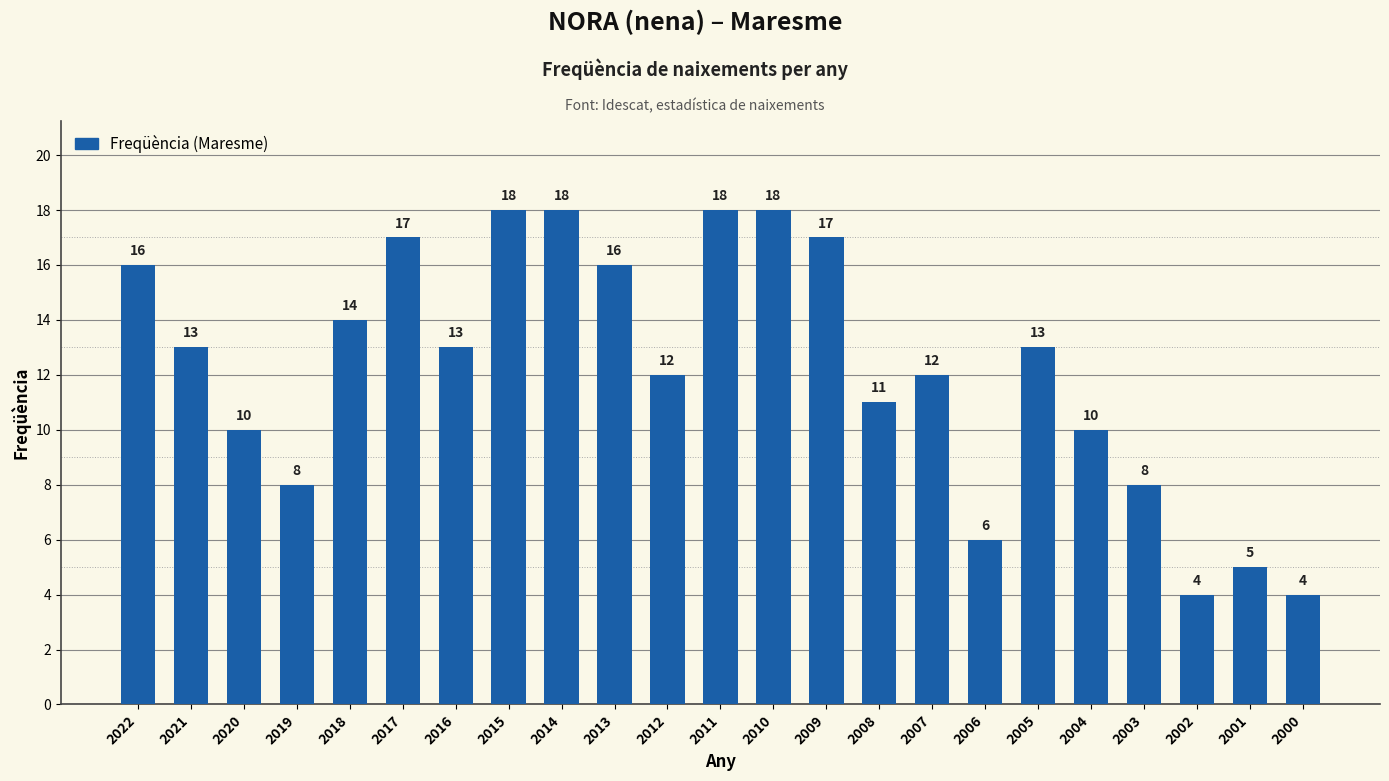

At which label does the data first exceed 13?

2022